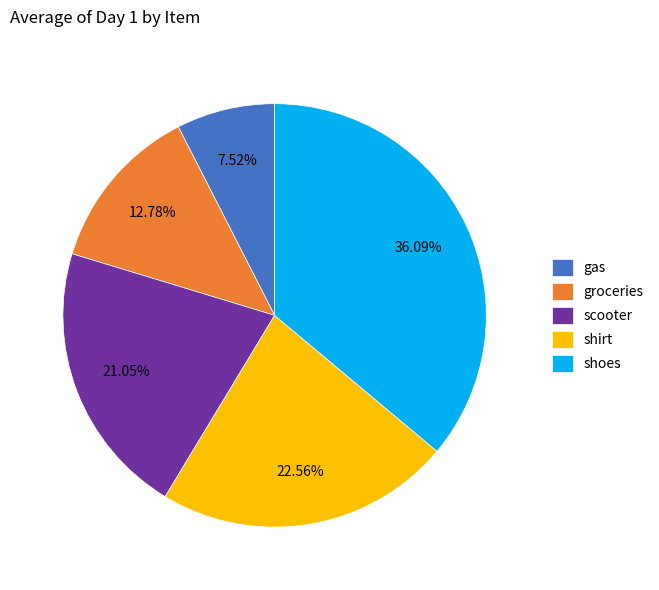

How many slices are in this pie chart?

5